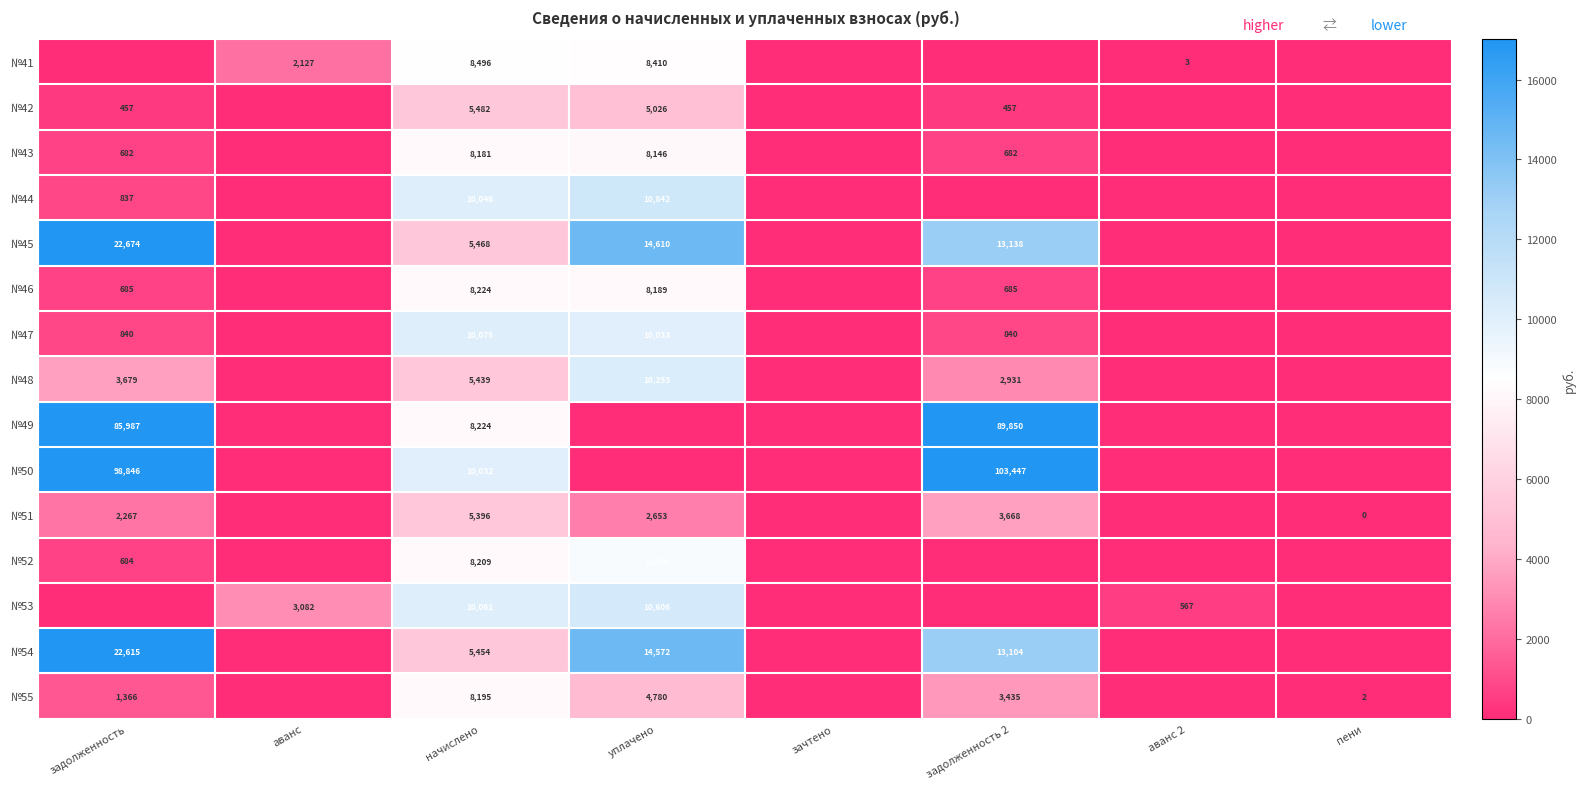

The №55 series shows 2 at пени. True or false?

True